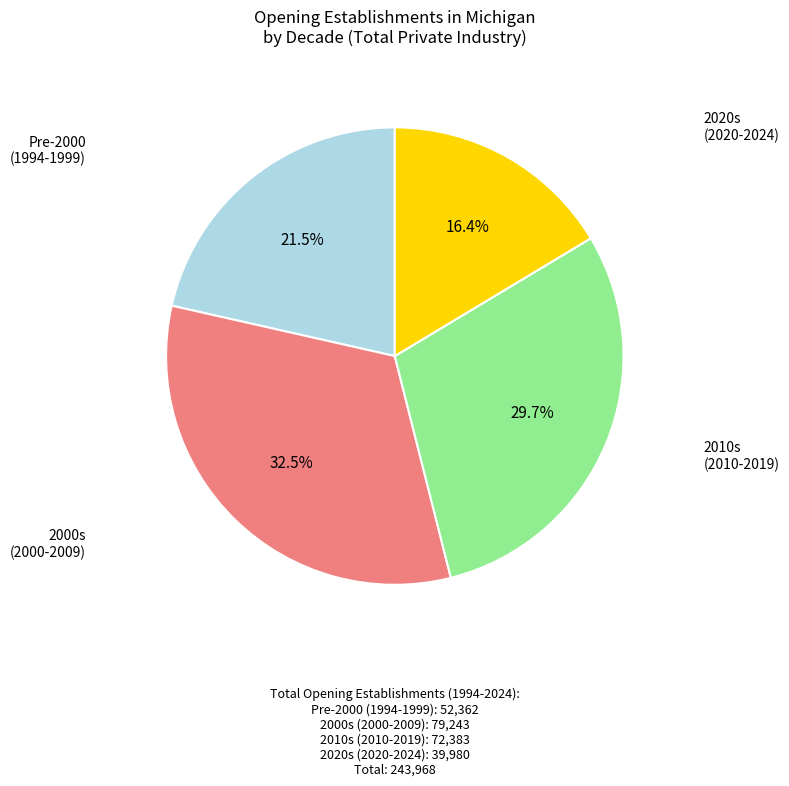

What percentage is NOT represented by 2010s (2010-2019)?

70.3%